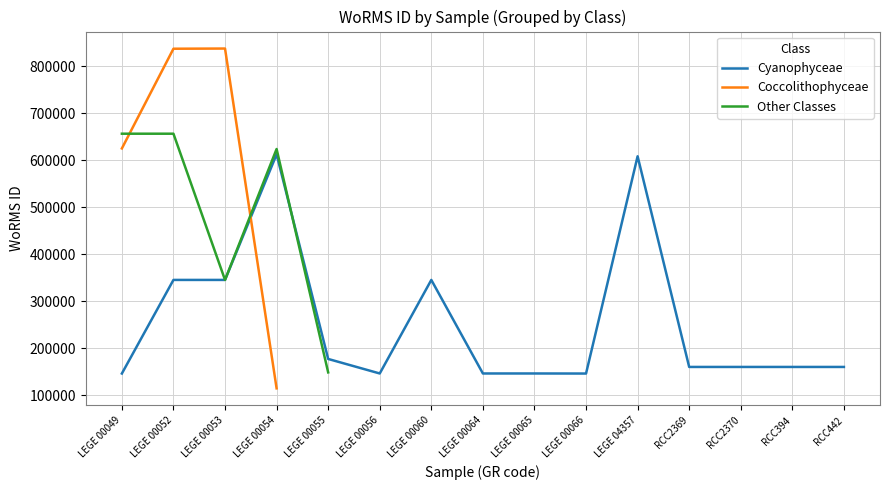

True or false: Coccolithophyceae has a value of 401052.3 at LEGE 00049.

False